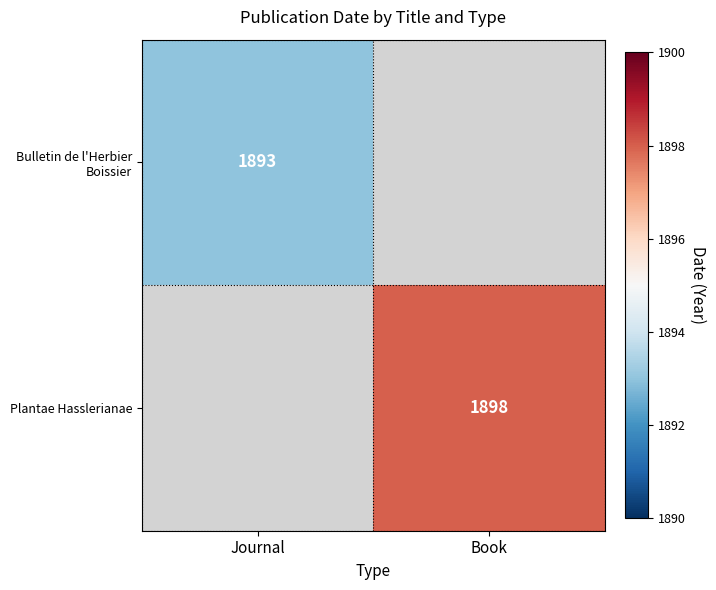

The value of Plantae Hasslerianae at Book is 1898. True or false?

True